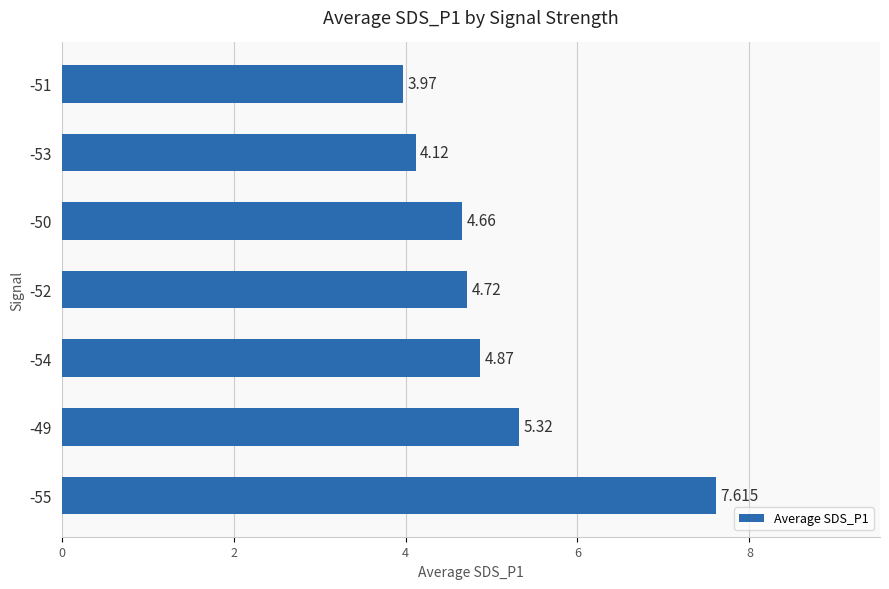

What is the difference between the second highest and minimum values?

1.4